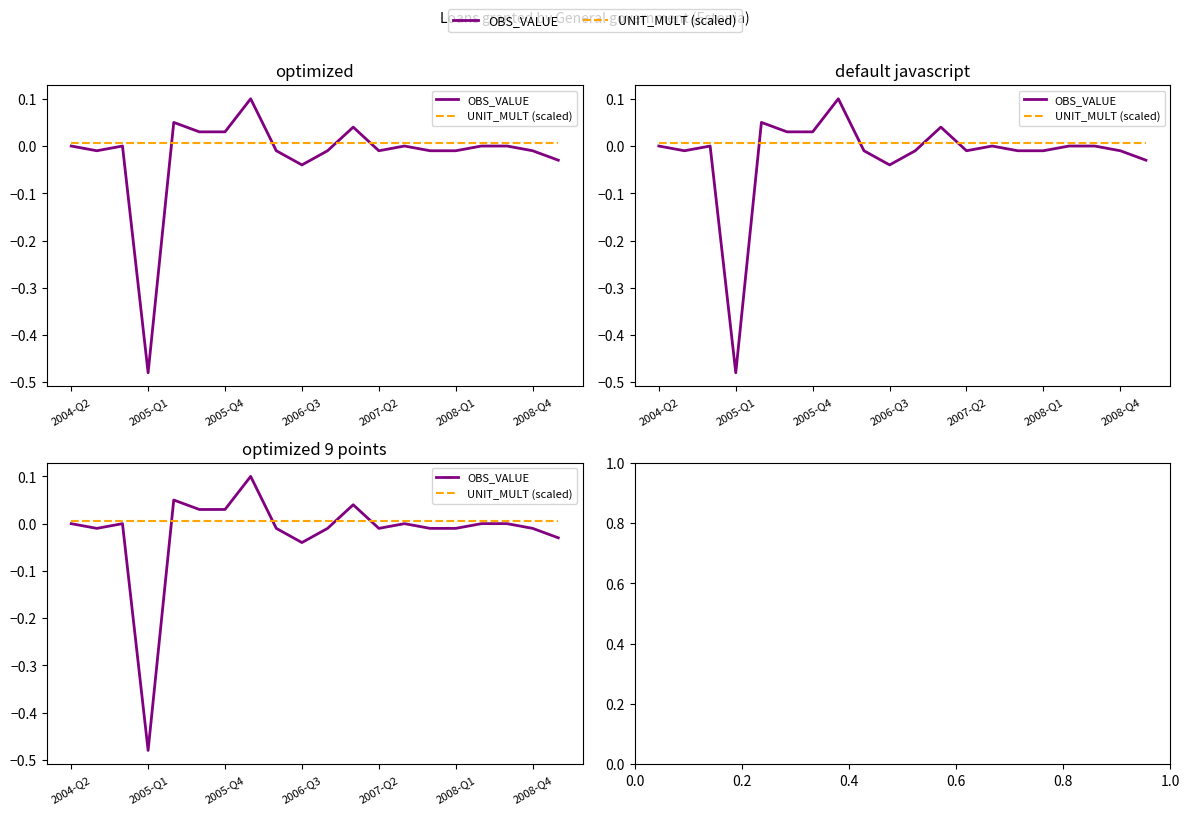

Between 2004-Q2 and 2005-Q1, which series saw the biggest shift?

OBS_VALUE